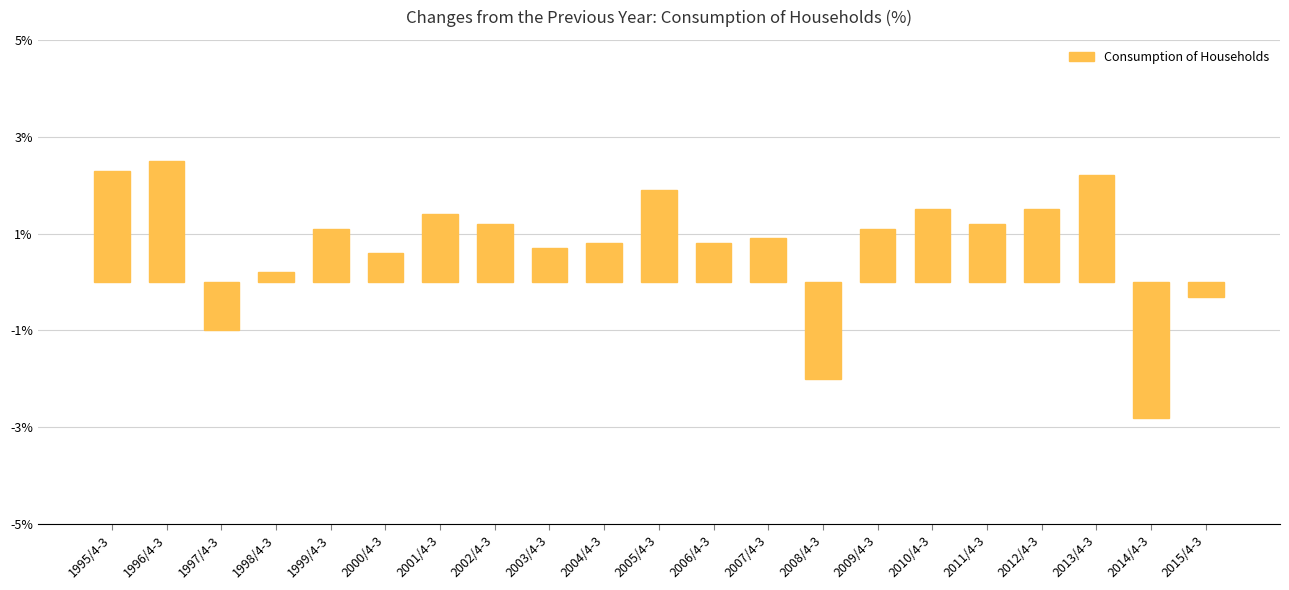

What is the label of the 6th bar from the left?

2000/4-3